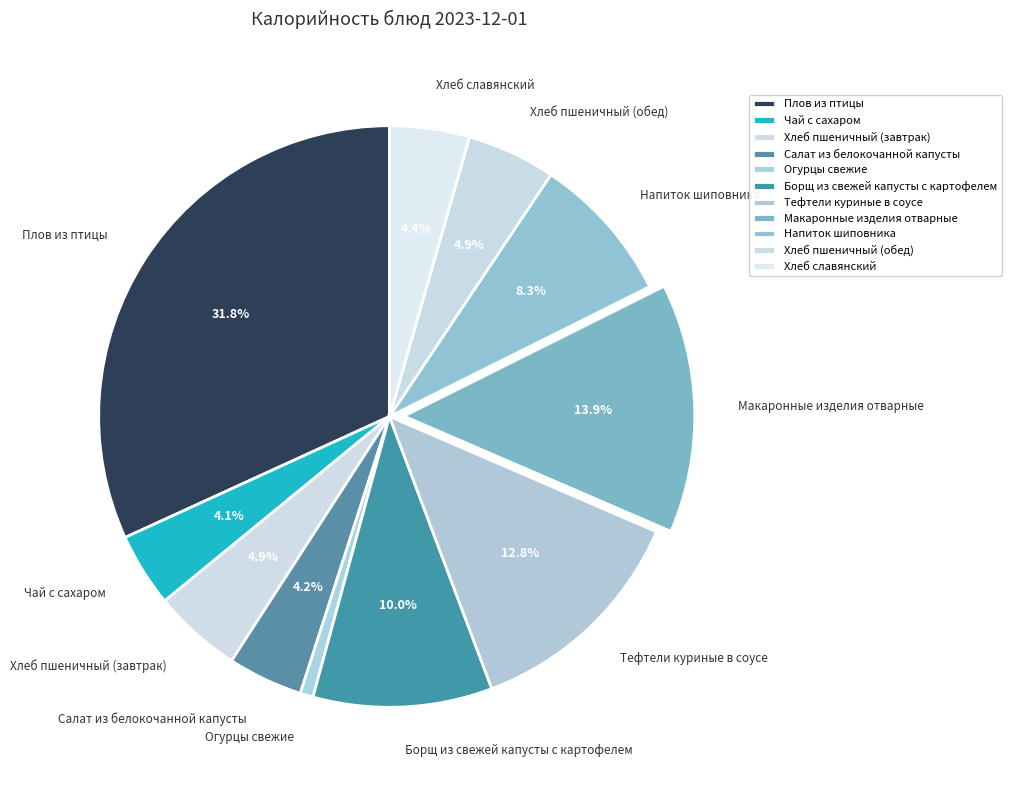

Combined, do Огурцы свежие and Салат из белокочанной капусты account for over 50%?

No